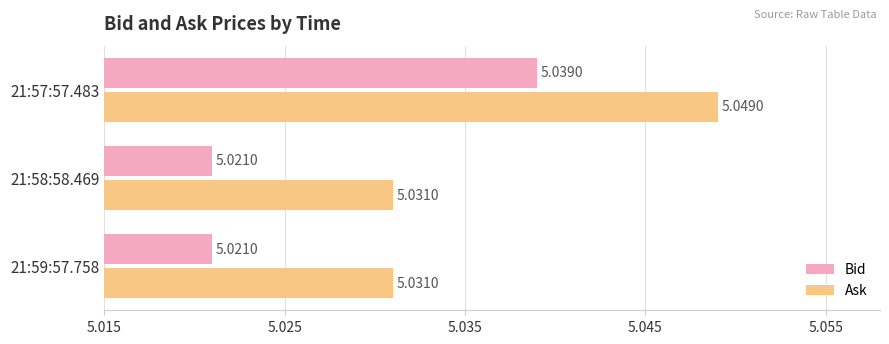

What is the total value across all series at 21:58:58.469?

10.1